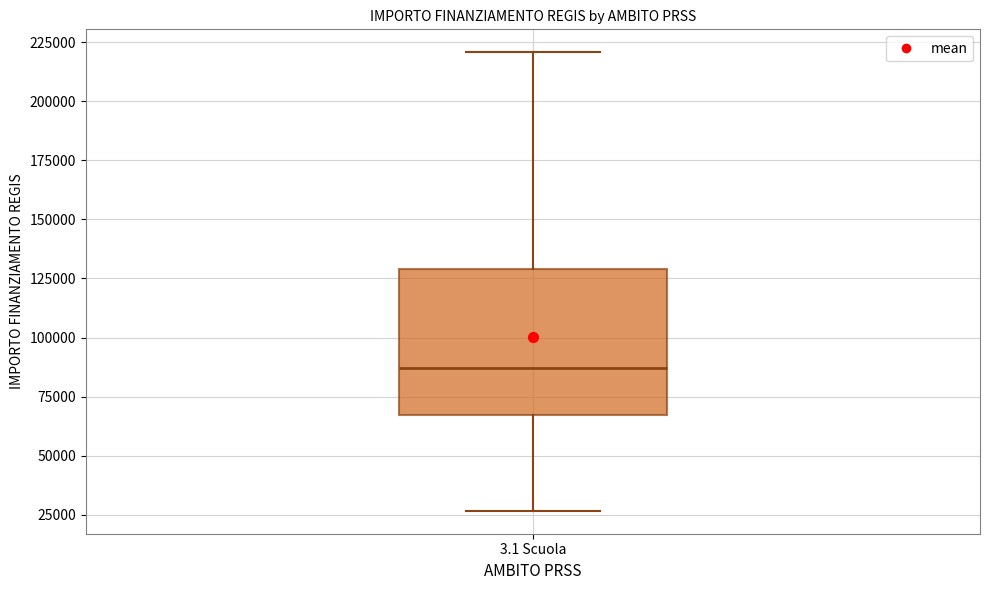

Transcribe this box plot: give where the median line is, the range the box spans, and where the two whiskers end, as read against the y-axis. The values are not printed on the chart, so give them approximately, as read against the axis.

median 85000, box 65000 to 130000, whiskers 25000 to 220000